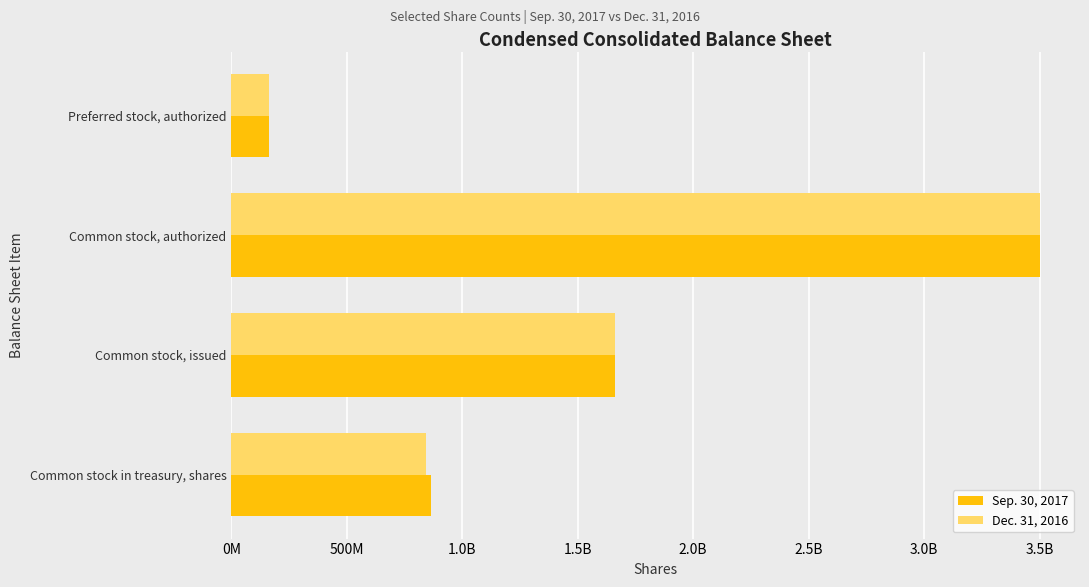

What are all the series names shown in the legend?

Sep. 30, 2017, Dec. 31, 2016